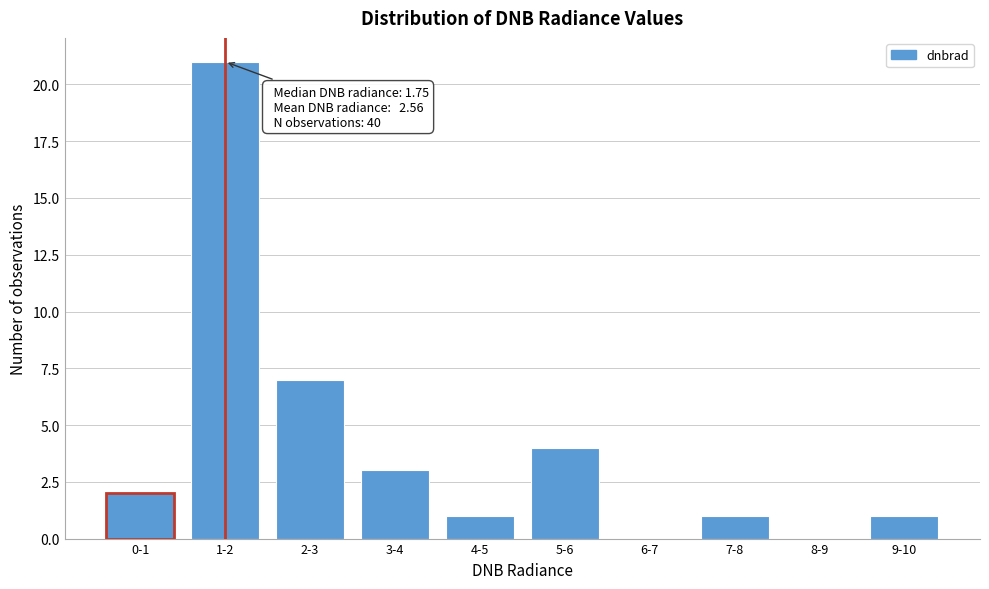

Reading right to left, what are all the values shown in this chart?

9-10=1	8-9=0	7-8=1	6-7=0	5-6=4	4-5=1	3-4=3	2-3=7	1-2=21	0-1=2